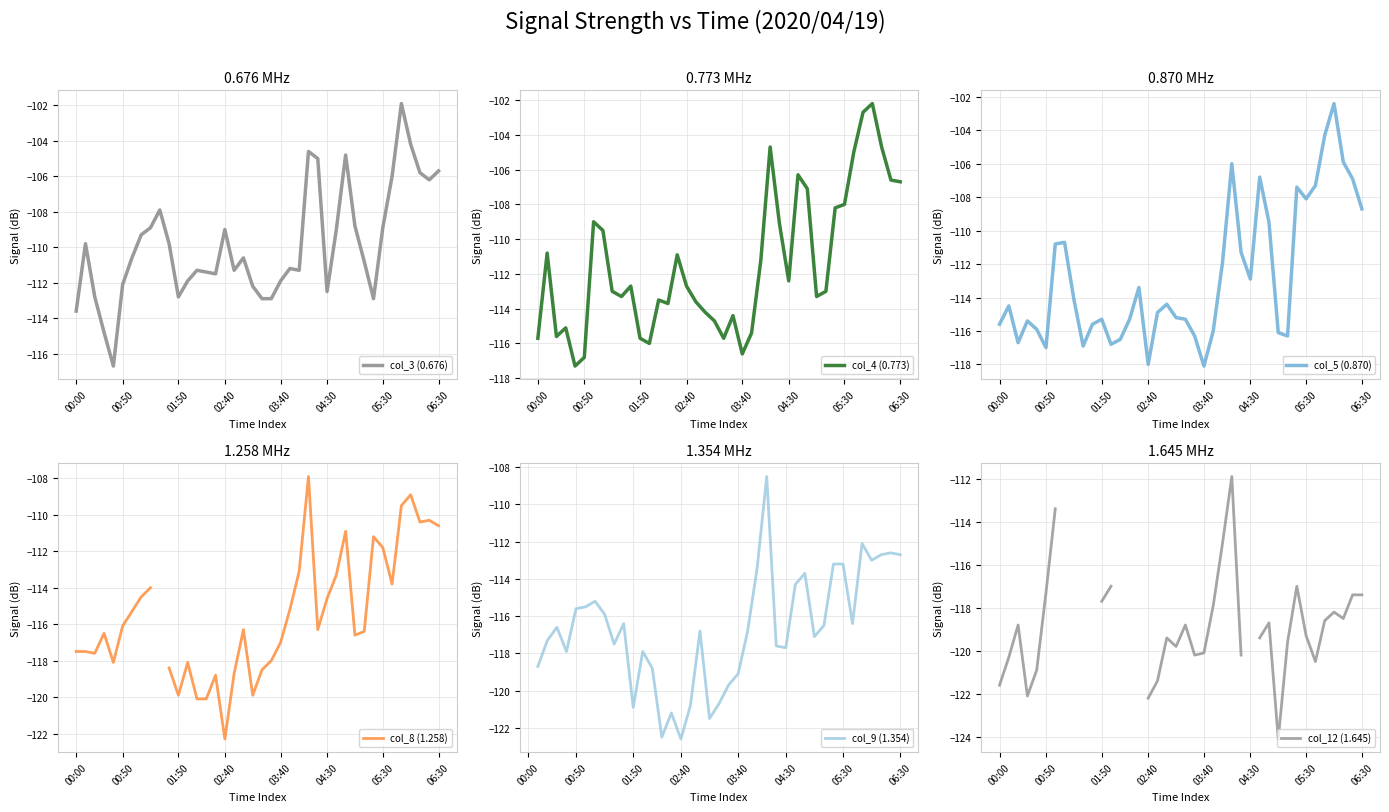

True or false: col_12 (1.645) has a value of -117.0 at 12.

True